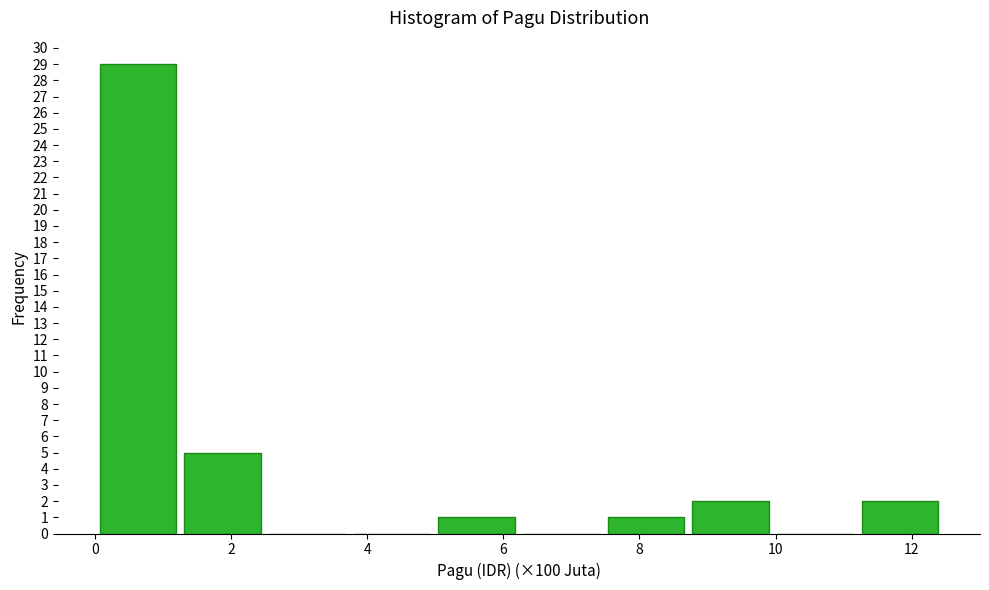

Reading left to right, list every bar in this chart as the range it spans on the x-axis followed by its height. Neither the bar edges nor the heights are printed on the chart, so give them approximately, as read against the axes.

0.0 to 1.2: 29
1.2 to 2.4: 5
2.4 to 3.8: 0
3.8 to 5.0: 0
5.0 to 6.2: 1
6.2 to 7.4: 0
7.4 to 8.8: 1
8.8 to 10.0: 2
10.0 to 11.2: 0
11.2 to 12.4: 2